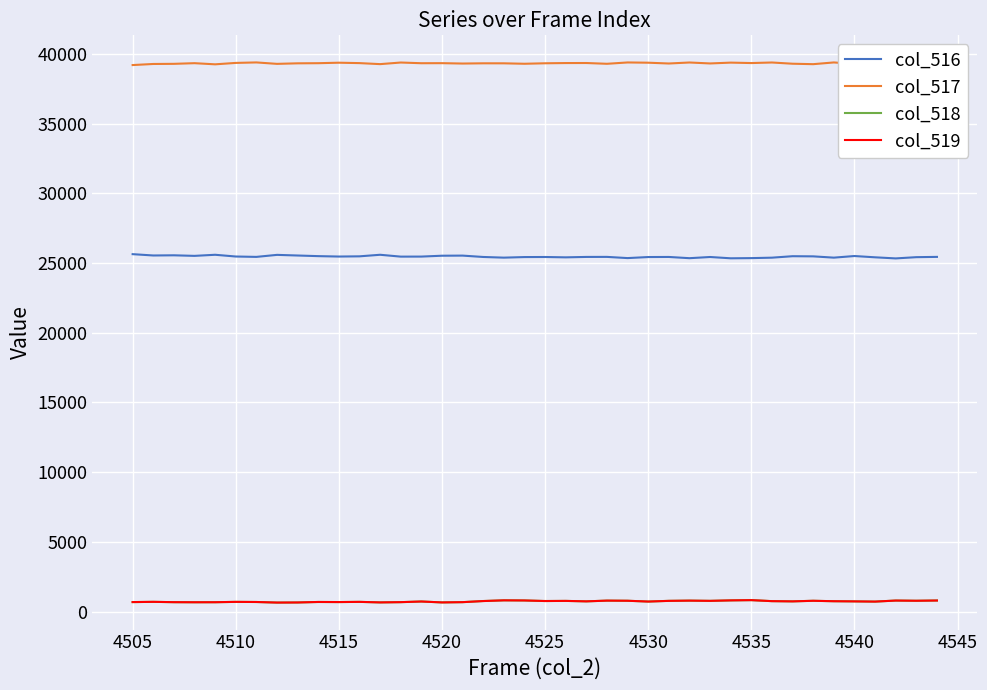

True or false: col_519 and col_516 cross at least once.

False